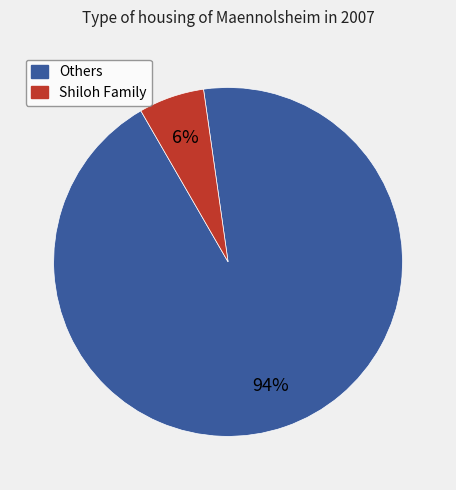

Which has a higher value, Others or Shiloh Family?

Others